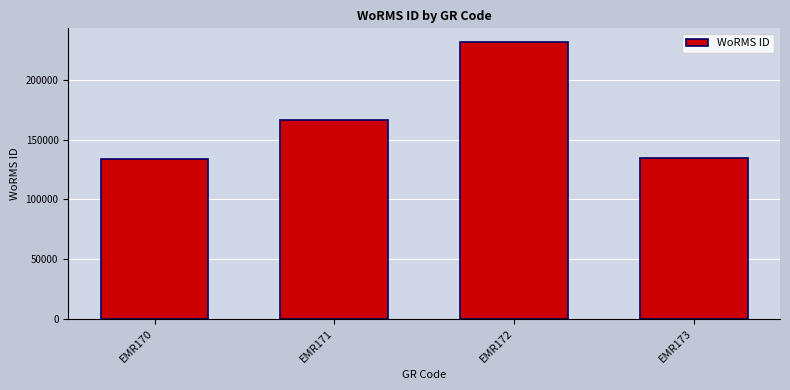

What is the minimum value shown in the chart?

134121